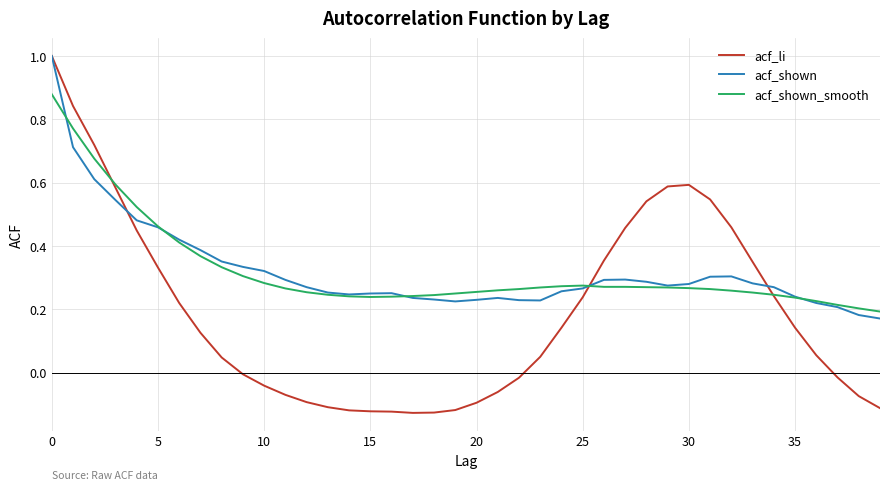

What is the highest value of the acf_shown series?

1.0